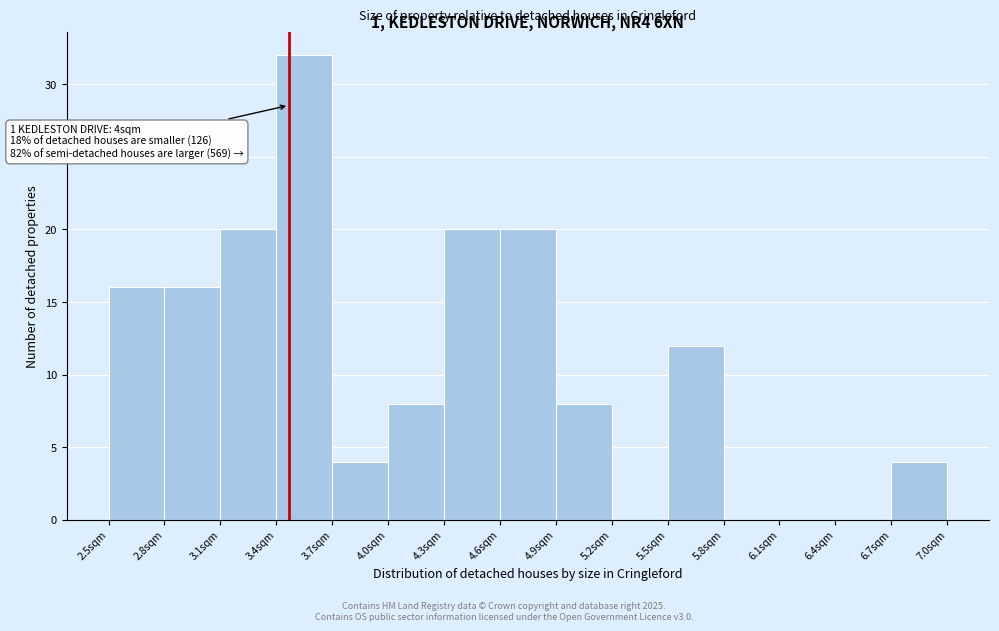

Over which range of the x-axis is the bar tallest?

3.45 to 3.75